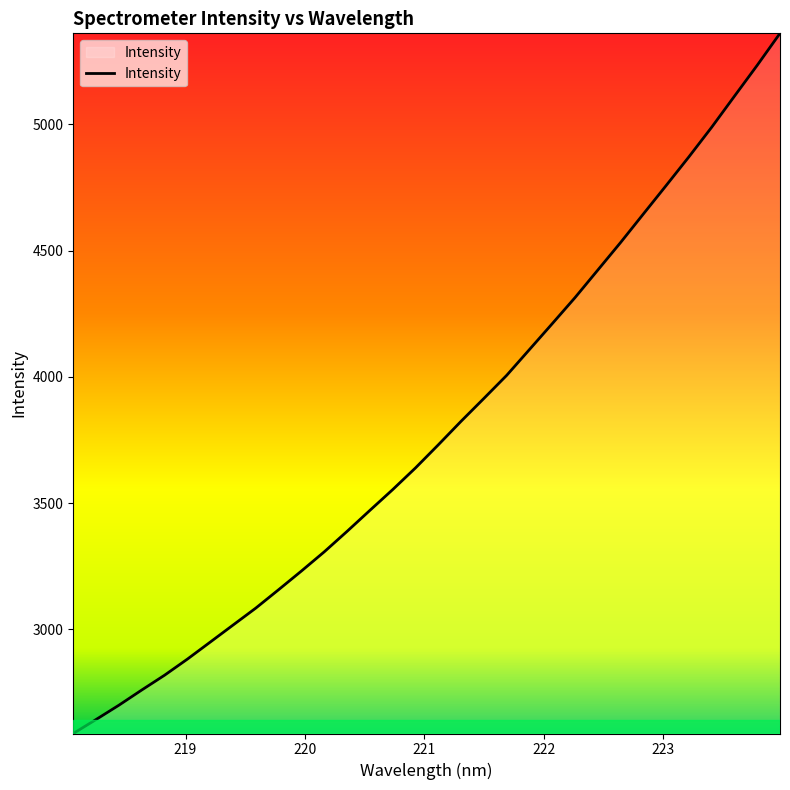

What is the difference between the maximum and minimum values?

2774.3